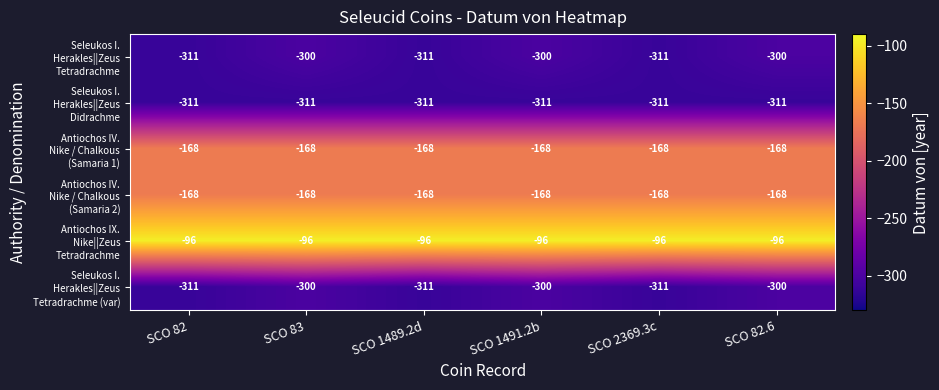

What is the spread (max minus min) of values at SCO 1491.2b?

215